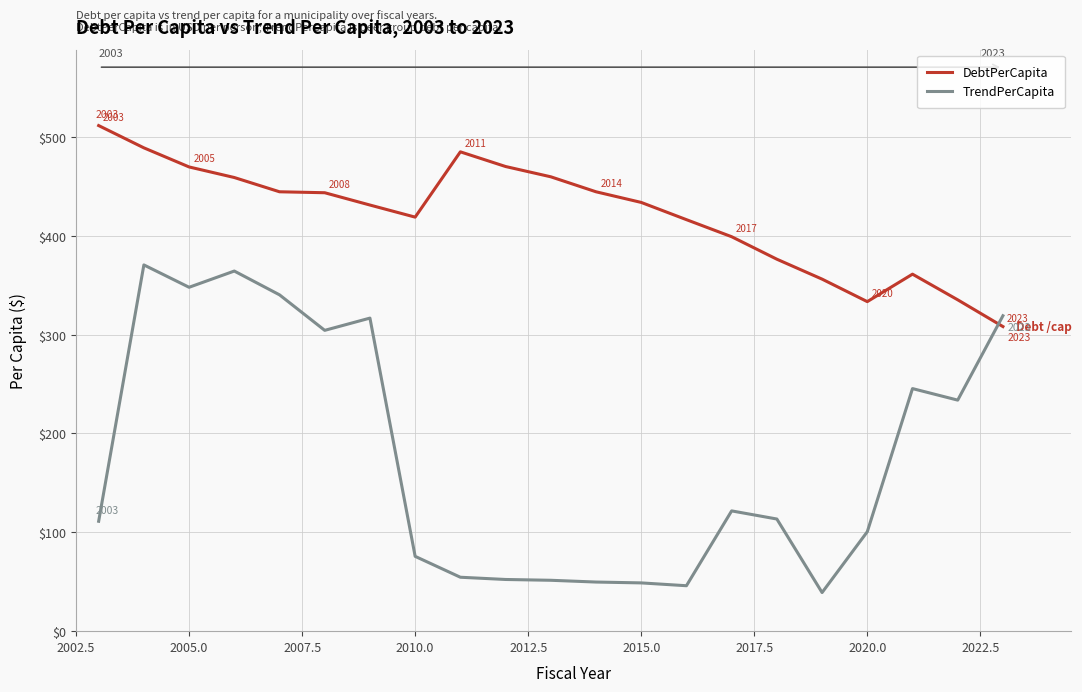

Rank the series by their average value, from highest to lowest.

DebtPerCapita, TrendPerCapita